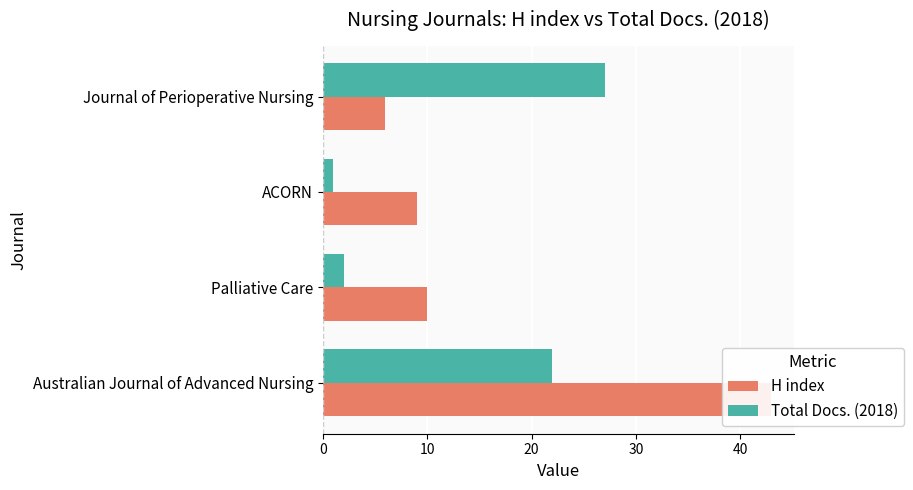

Is it true that H index equals 58 at Australian Journal of Advanced Nursing?

False